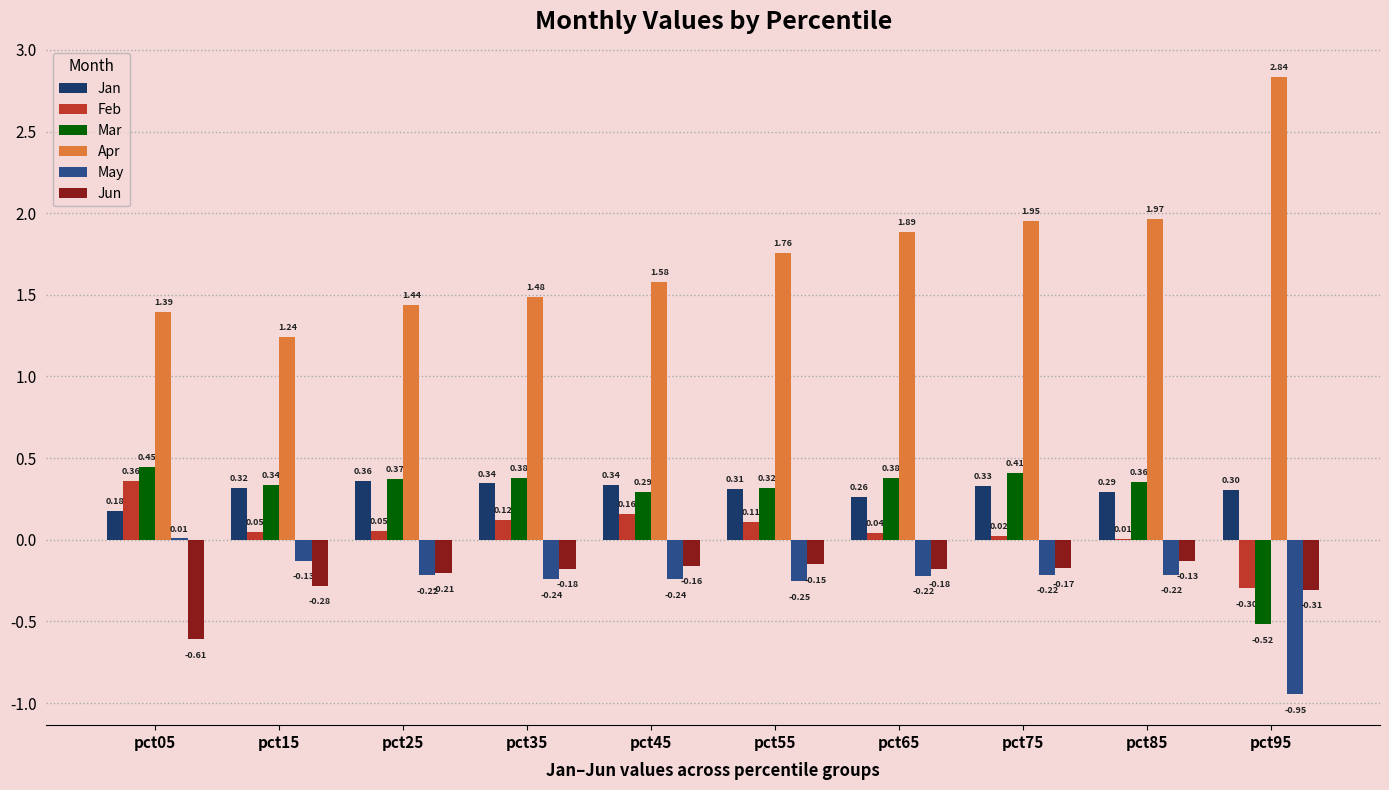

How many groups of bars are there?

10